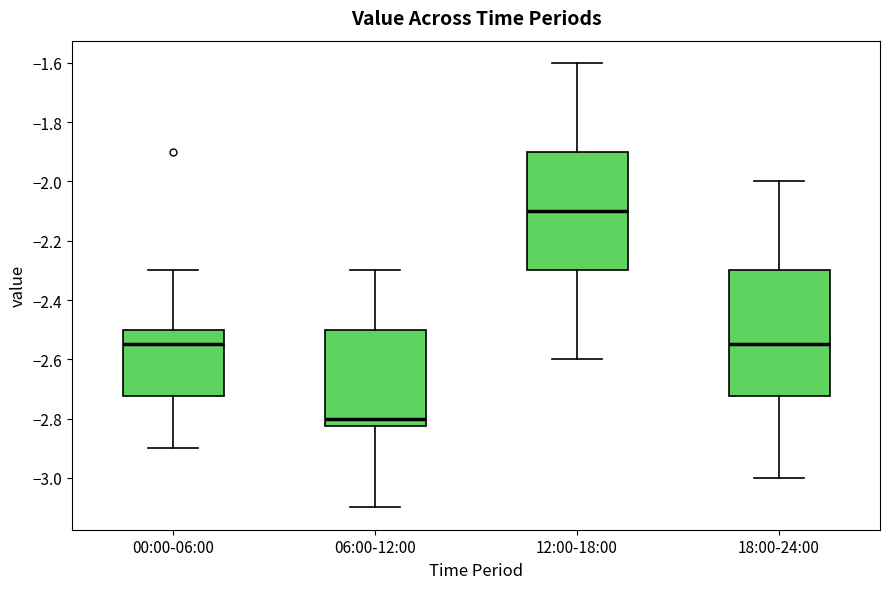

Reading left to right, transcribe this box plot: for each box, give where its median line is, the range the box spans, and where its two whiskers end, as read against the y-axis. The values are not printed on the chart, so give them approximately, as read against the axis.

00:00-06:00: median -2.54, box -2.72 to -2.50, whiskers -2.90 to -2.30
06:00-12:00: median -2.80, box -2.82 to -2.50, whiskers -3.10 to -2.30
12:00-18:00: median -2.10, box -2.30 to -1.90, whiskers -2.60 to -1.60
18:00-24:00: median -2.54, box -2.72 to -2.30, whiskers -3.00 to -2.00